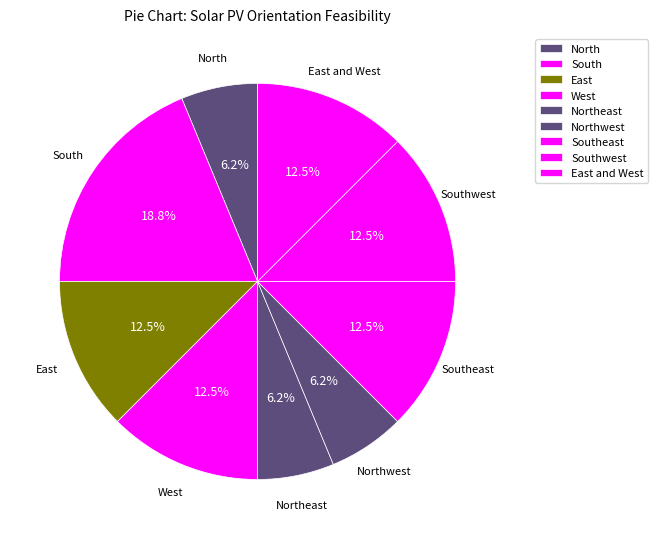

Between East and North, which is larger?

East